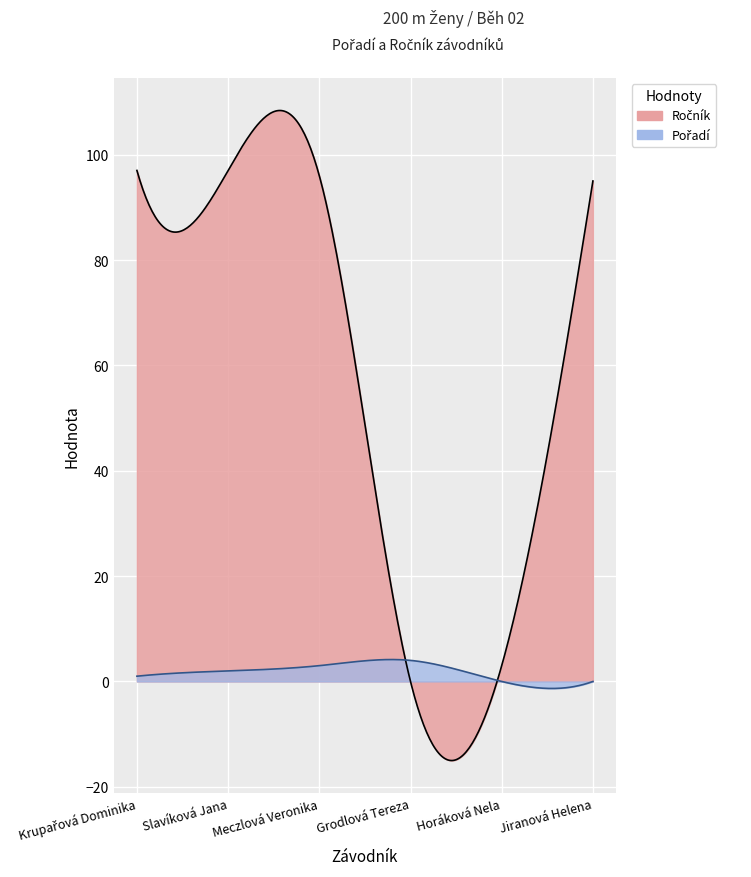

What is the label of the 4th point from the left?

Grodlová Tereza